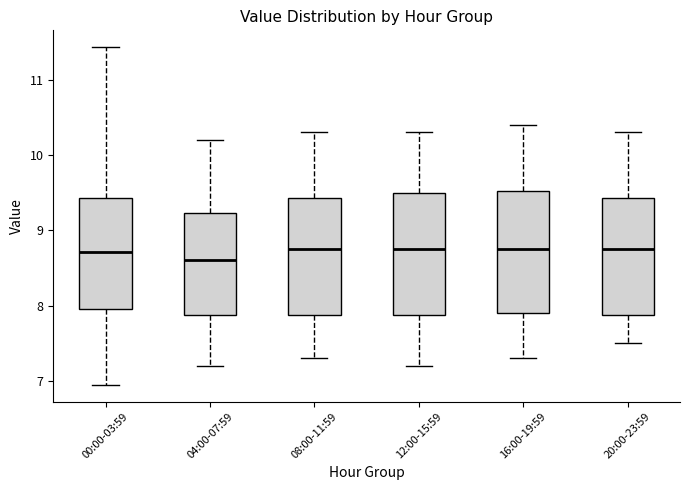

Where does the median line of the box for 00:00-03:59 sit on the y-axis? The values are not printed on the chart, so give them approximately, as read against the axis.

8.7